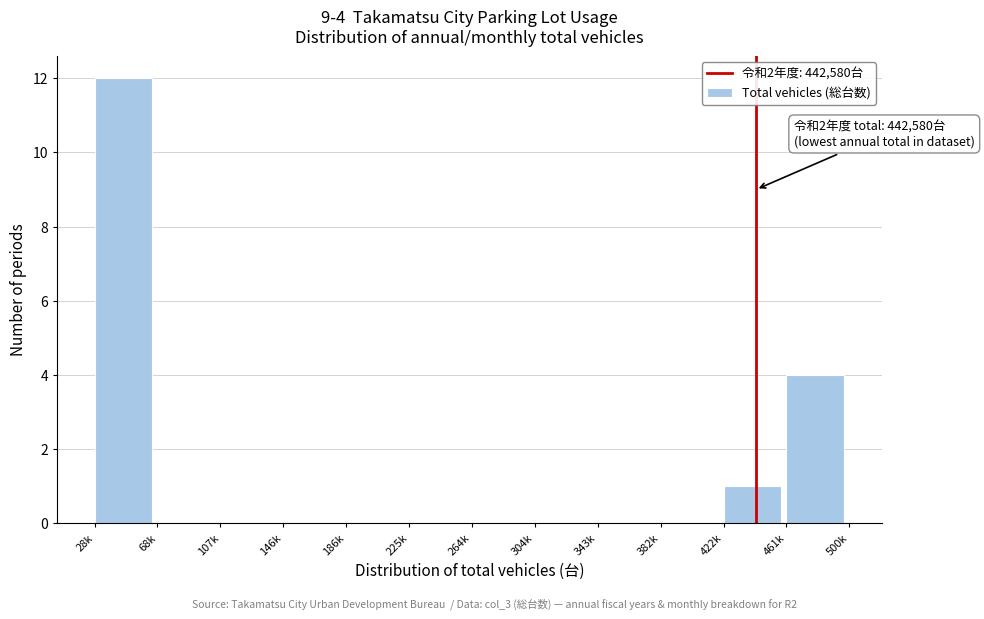

Reading left to right, what are all the values shown in this chart?

28k=12	68k=0	107k=0	146k=0	186k=0	225k=0	264k=0	304k=0	343k=0	382k=0	422k=1	461k=4